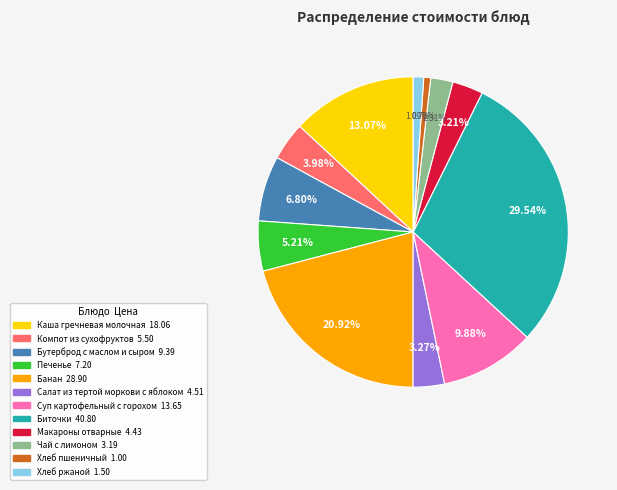

What is the largest slice in the pie chart?

Биточки